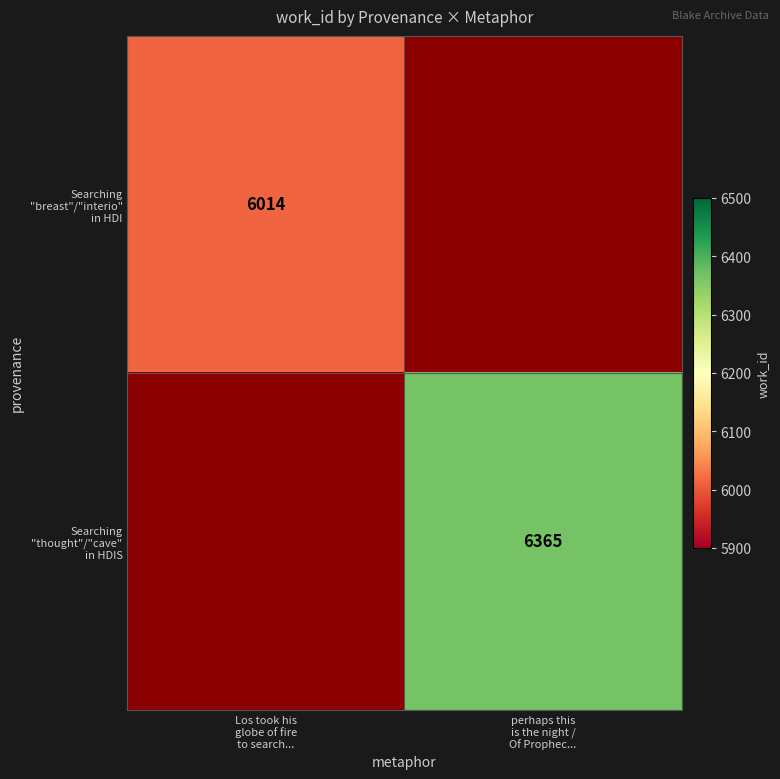

The value of Searching "breast"/"interio" in HDI at Los took his globe of fire to search... is 2557.9. True or false?

False